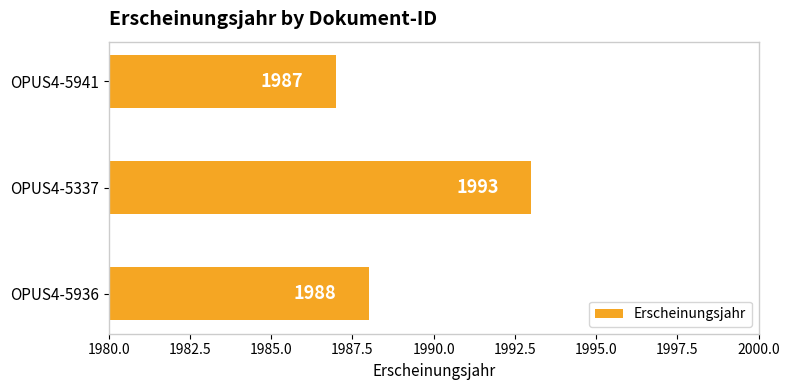

Rank the categories by value from highest to lowest.

OPUS4-5337, OPUS4-5936, OPUS4-5941